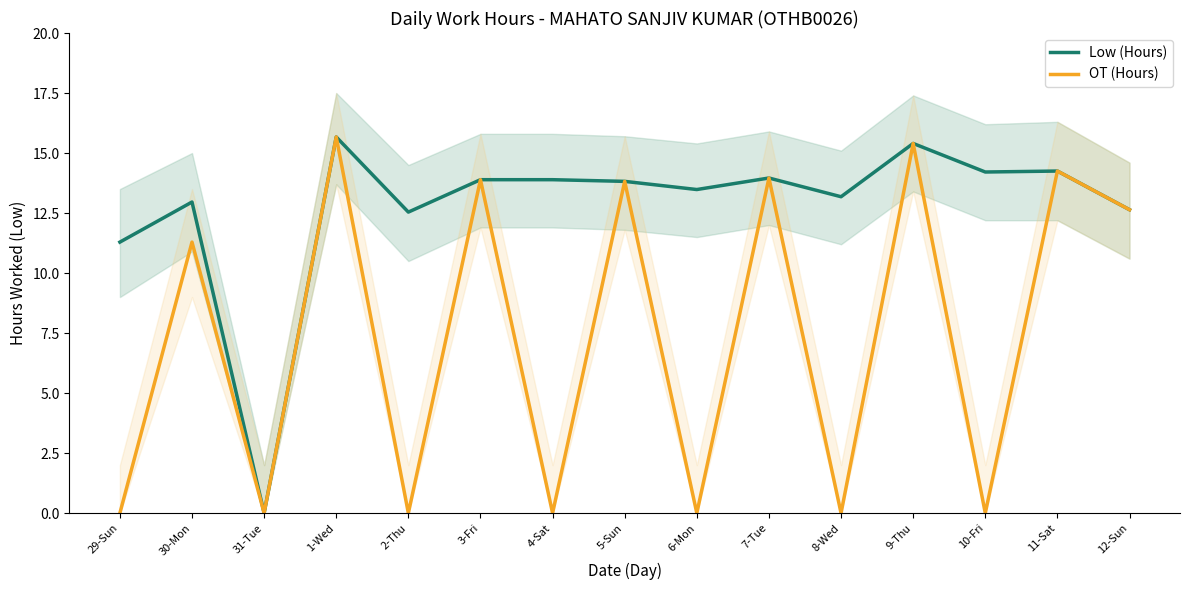

What is the maximum value shown in the chart?

15.7